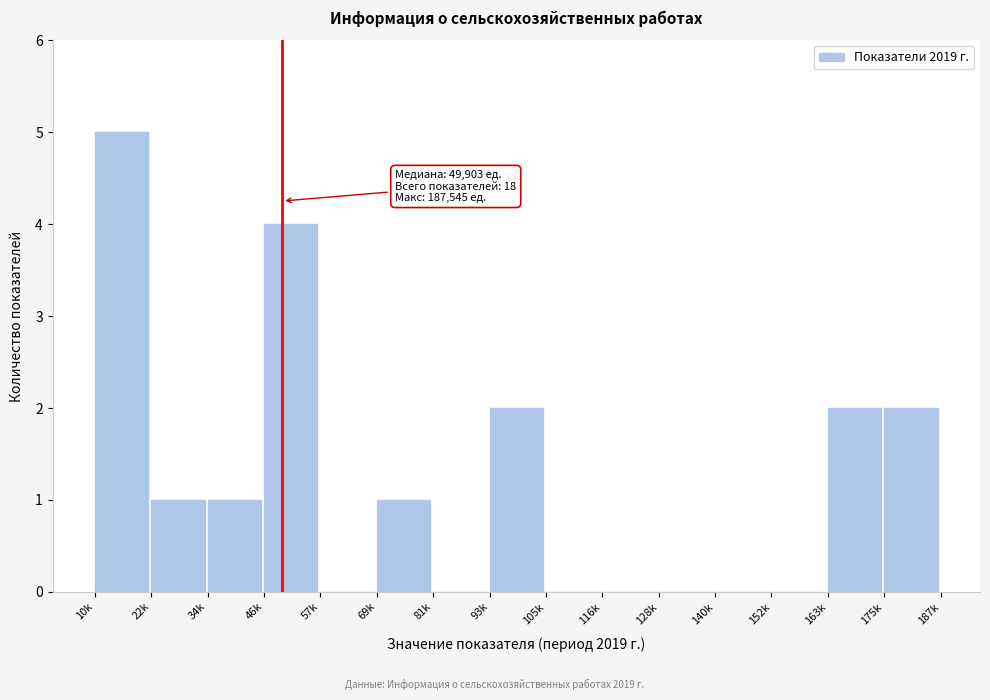

Reading right to left, extract all data points from this chart.

175k=2	163k=2	152k=0	140k=0	128k=0	116k=0	105k=0	93k=2	81k=0	69k=1	57k=0	46k=4	34k=1	22k=1	10k=5